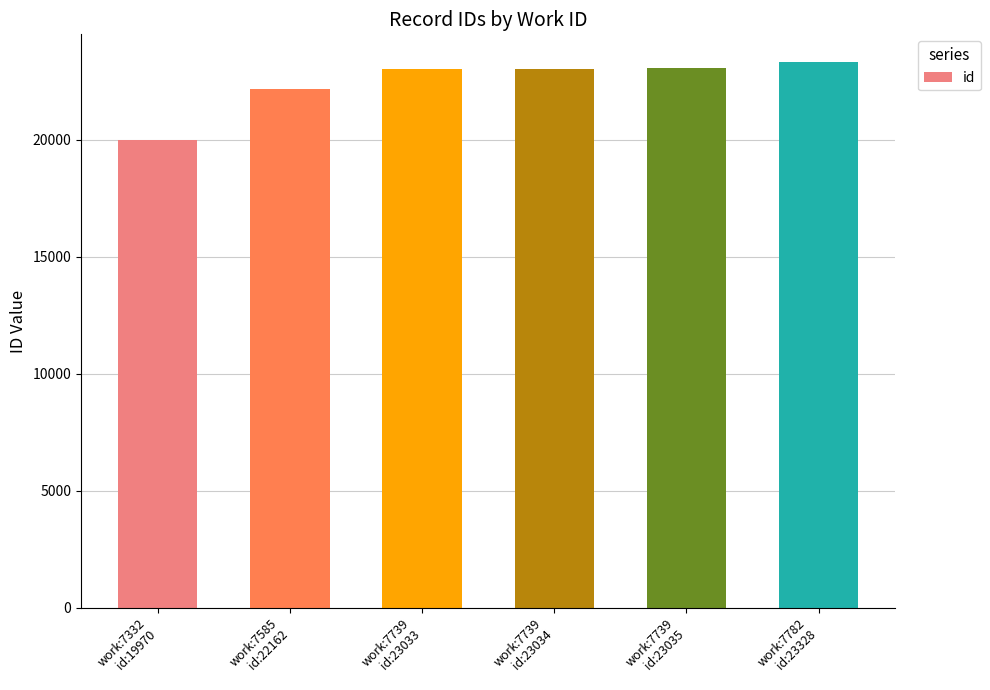

Are the bars horizontal?

No